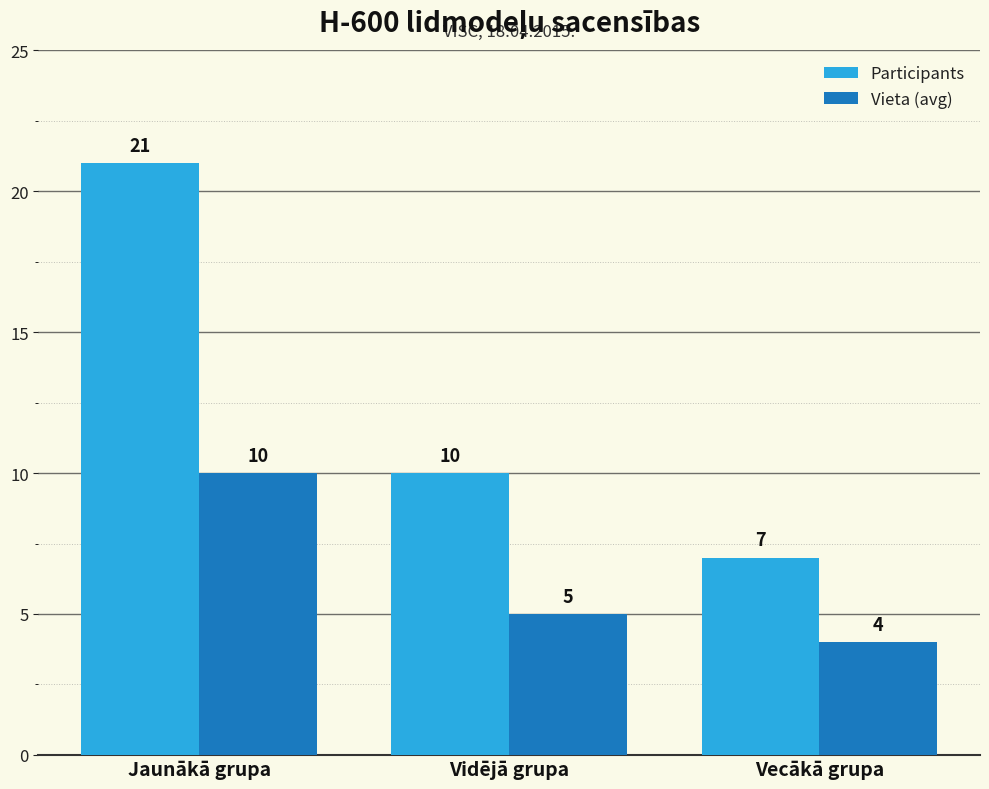

Between Jaunākā grupa and Vidējā grupa, which series saw the biggest shift?

Participants